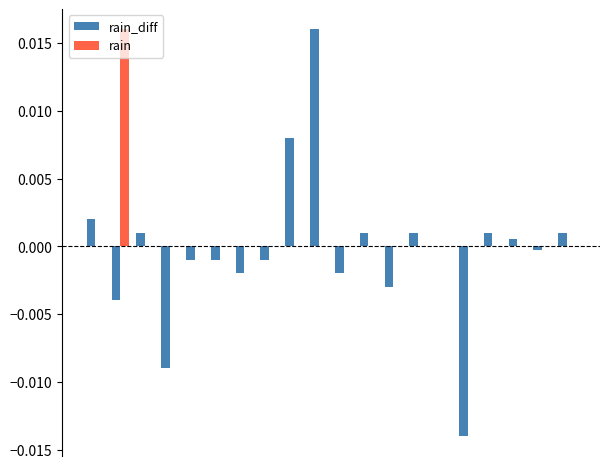

What are all the series names shown in the legend?

rain_diff, rain